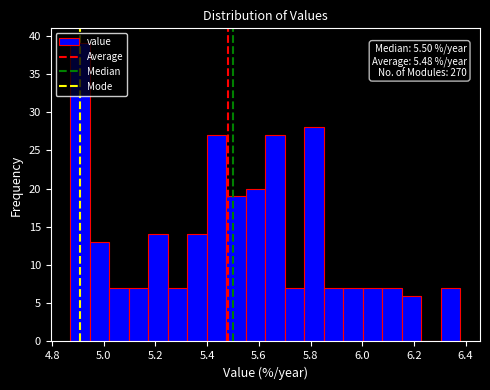

Read against the x-axis, roughly where is the centre of the tallest bar?

4.90